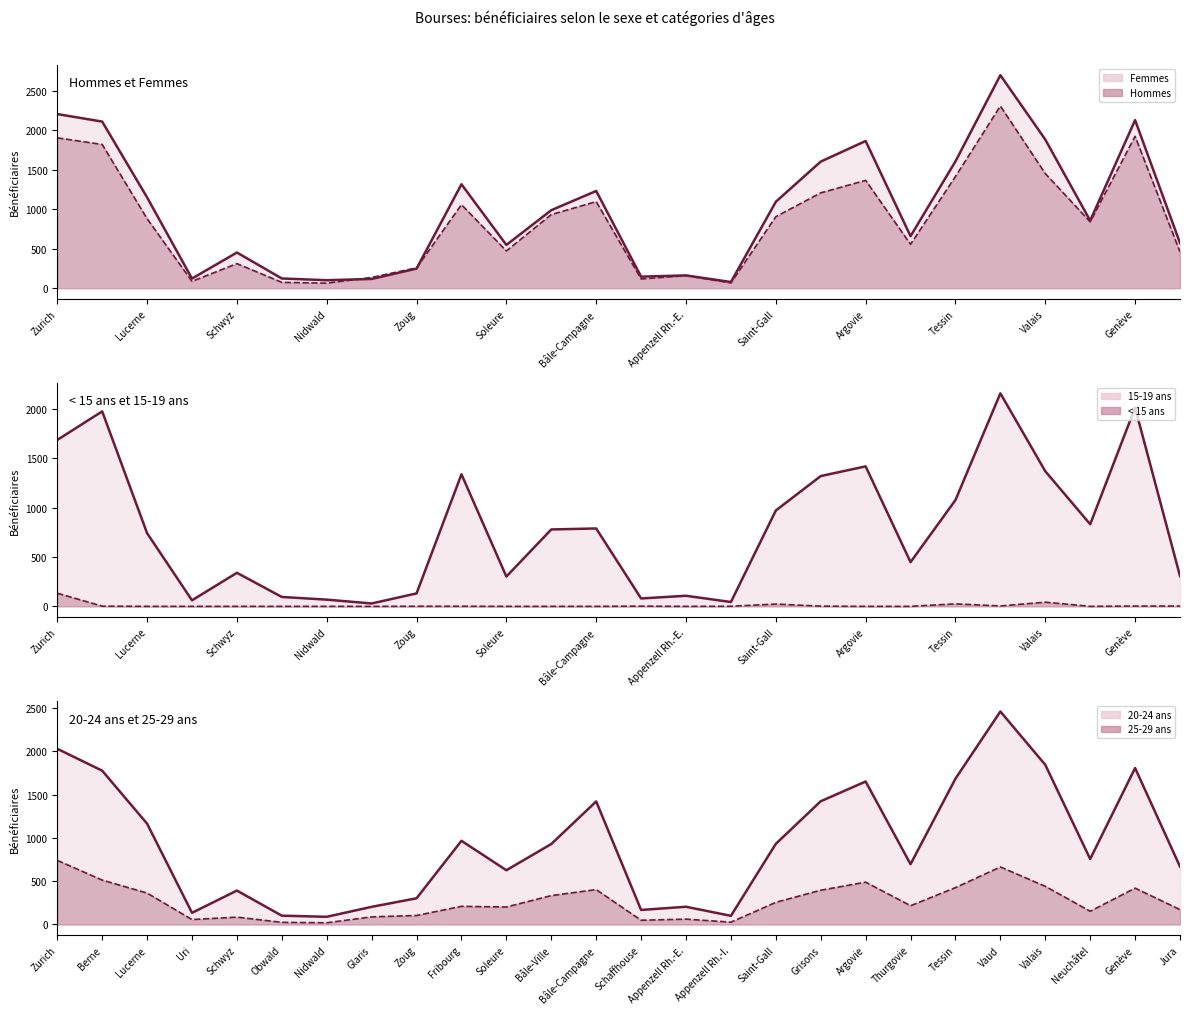

Reading left to right, list all the values displayed in this chart.

Femmes (line): 2206	2111	1150	122	452	123	101	117	248	1317	548	988	1232	146	162	78	1095	1604	1865	659	1607	2699	1884	856	2130	572
Hommes (line): 1905	1821	880	87	311	74	64	136	258	1058	472	933	1097	117	159	67	906	1208	1366	556	1415	2308	1452	841	1924	460
15-19 ans (line): 1686	1975	741	61	340	95	68	29	131	1338	302	779	789	80	107	44	971	1320	1418	448	1077	2158	1369	832	2013	307
< 15 ans (line): 133	2	0	0	0	0	0	0	1	1	0	0	0	2	0	1	23	2	0	0	25	4	42	0	3	3
20-24 ans (line): 2030	1777	1165	135	392	102	89	204	303	967	627	930	1422	168	205	100	932	1424	1652	697	1685	2461	1845	757	1808	669
25-29 ans (line): 741	513	363	57	85	25	20	88	104	210	202	334	403	49	62	27	256	396	489	217	426	665	441	153	420	172